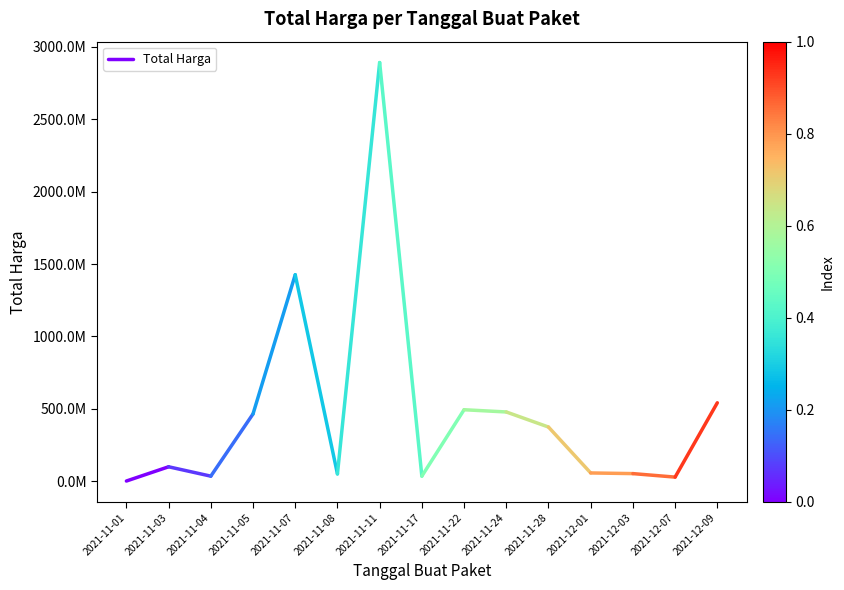

How many values are between 333600 and 98772570?

2